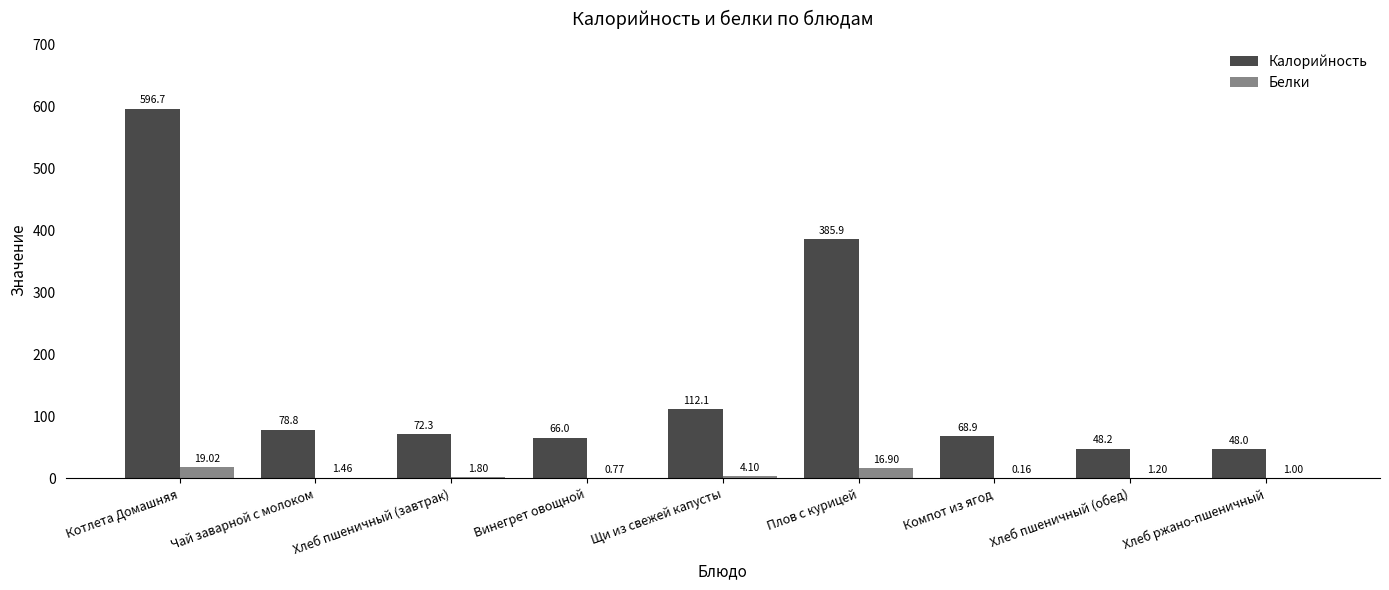

Where does the Калорийность series first go above 72?

Котлета Домашняя